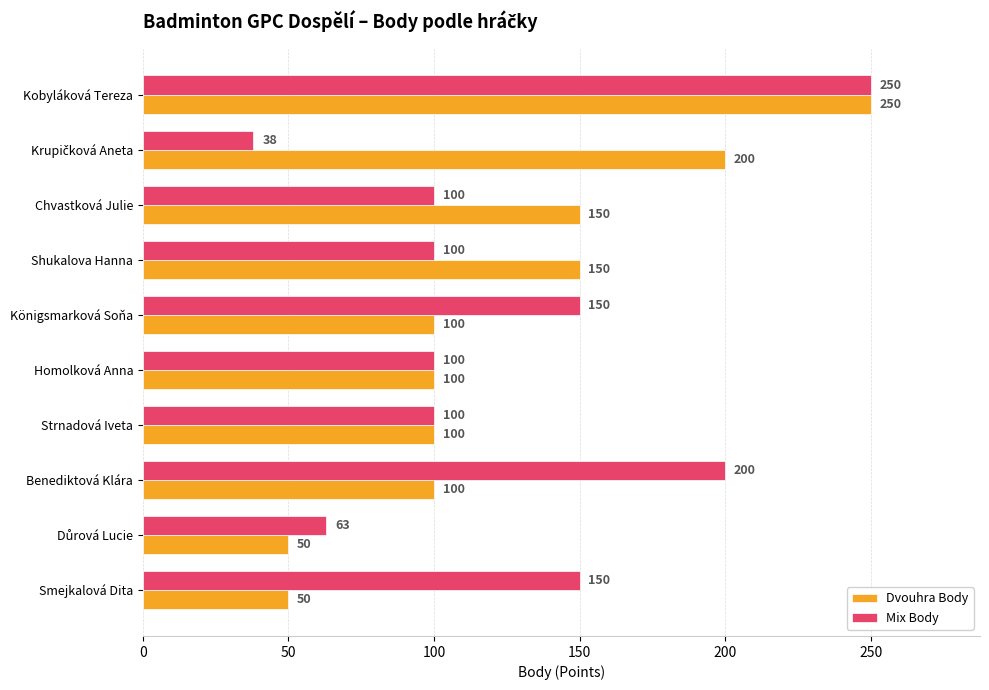

The Mix Body series shows 49 at Homolková Anna. True or false?

False